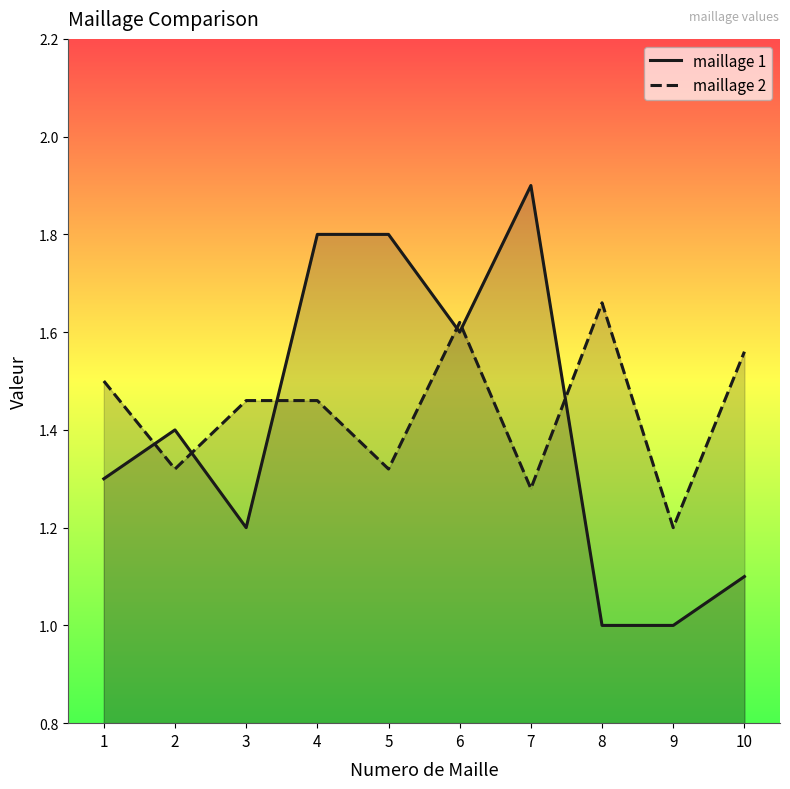

At which category is the sum across all series the highest?

4